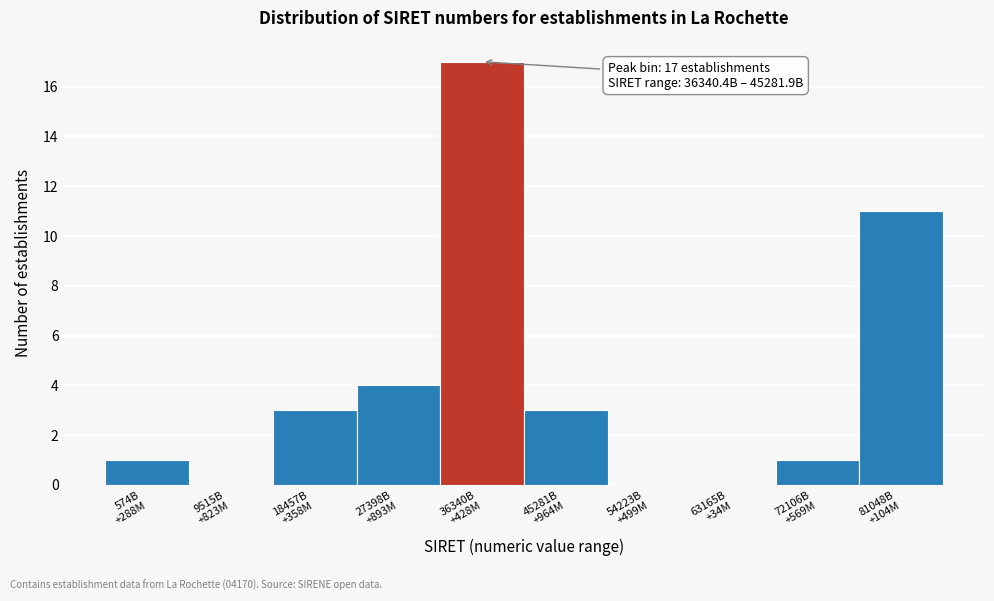

What is the sum of all values?

40